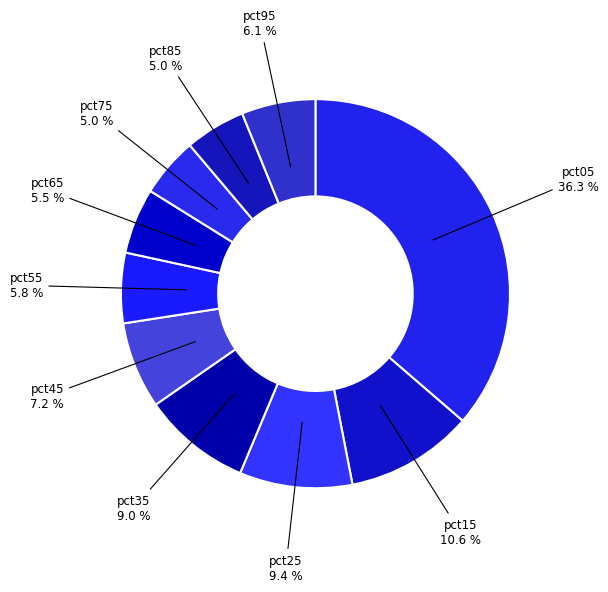

Which category has the biggest portion of the pie?

pct05